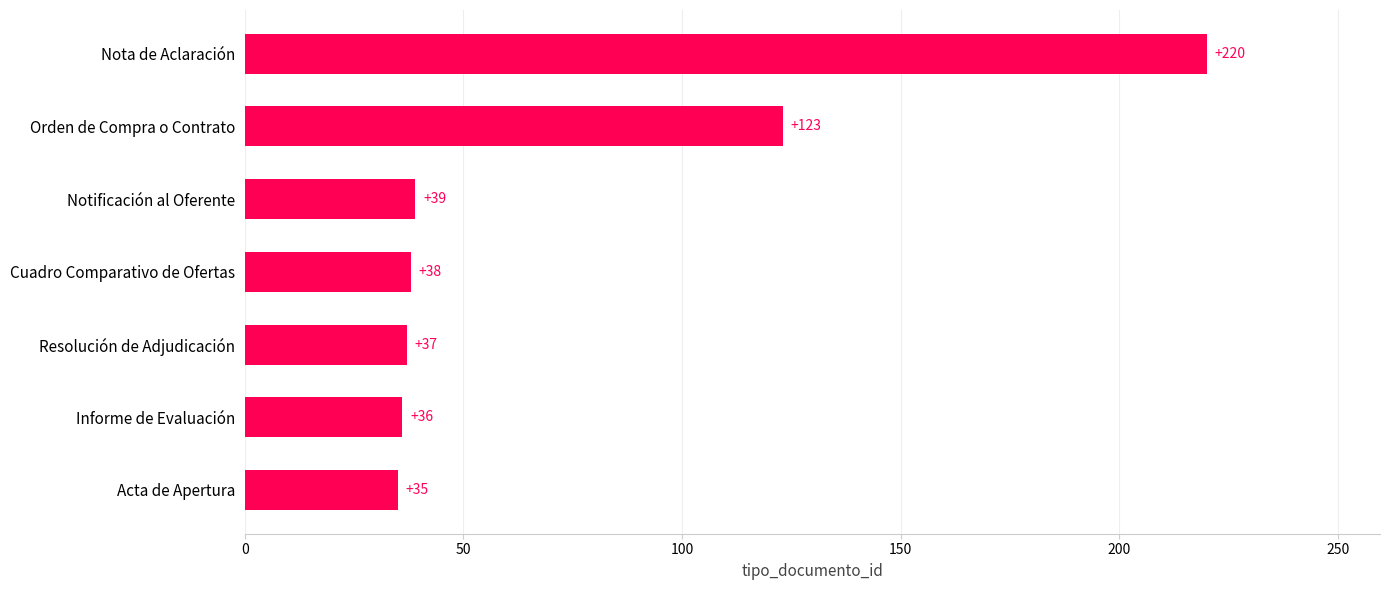

Rank the categories by value from lowest to highest.

Acta de Apertura, Informe de Evaluación, Resolución de Adjudicación, Cuadro Comparativo de Ofertas, Notificación al Oferente, Orden de Compra o Contrato, Nota de Aclaración